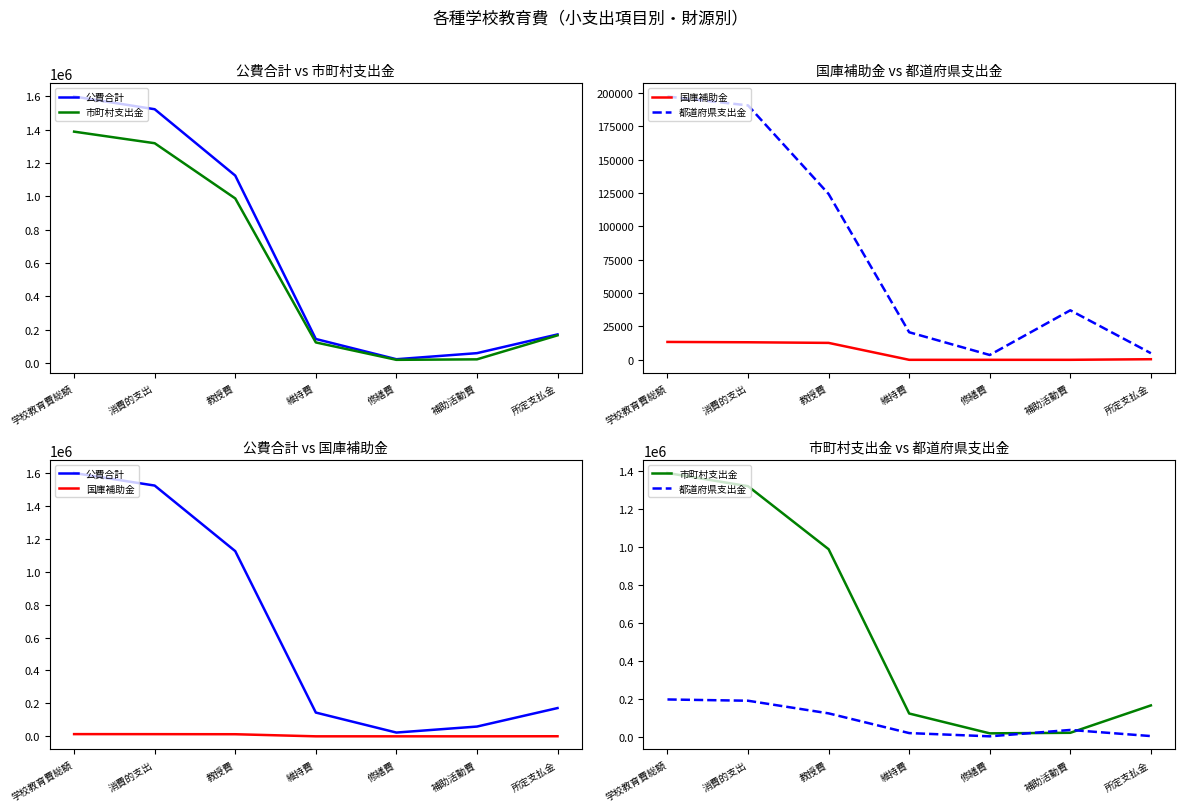

At which category does 国庫補助金 reach its first local valley?

修繕費